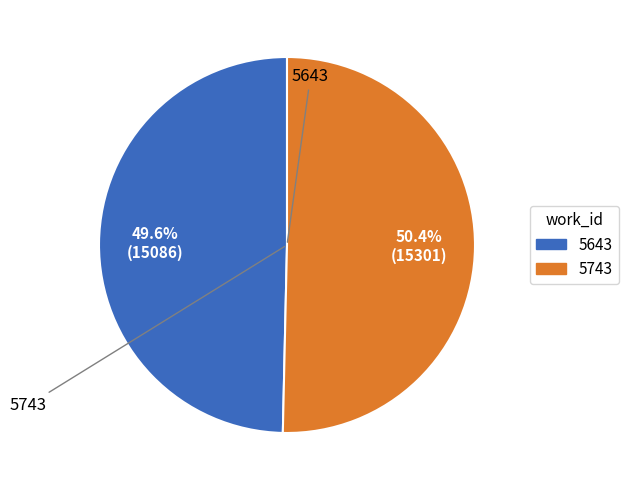

Approximately how many times larger is the value at 5743 compared to 5643?

1.0